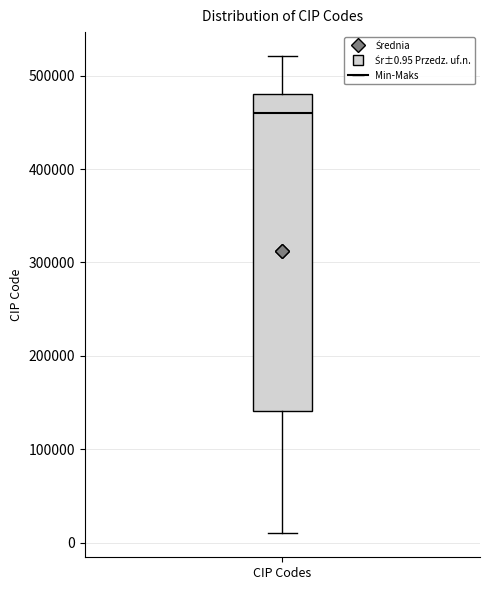

Where does the lower whisker of the box for CIP Codes end on the y-axis? The values are not printed on the chart, so give them approximately, as read against the axis.

10000